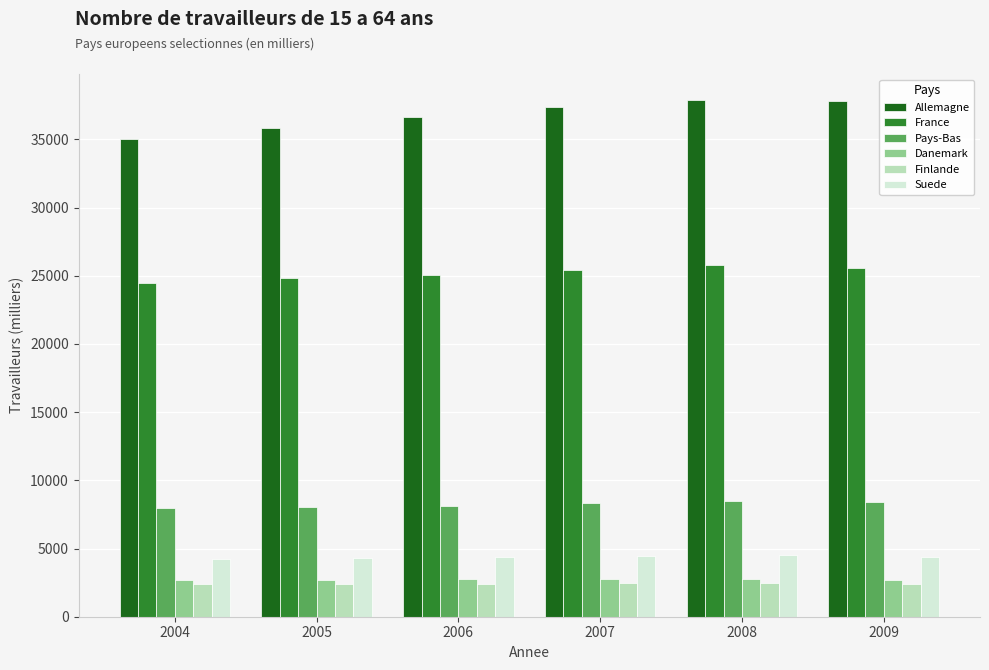

What is the greatest value displayed?

37902.3